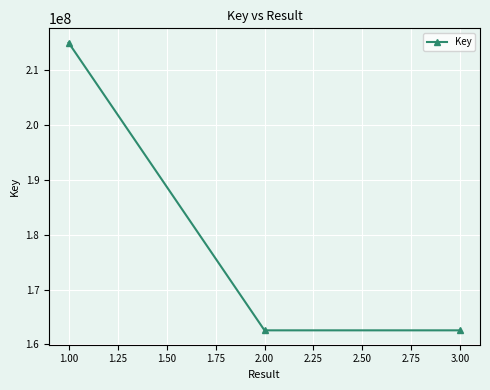

What is the label of the 2nd point from the right?

2.00